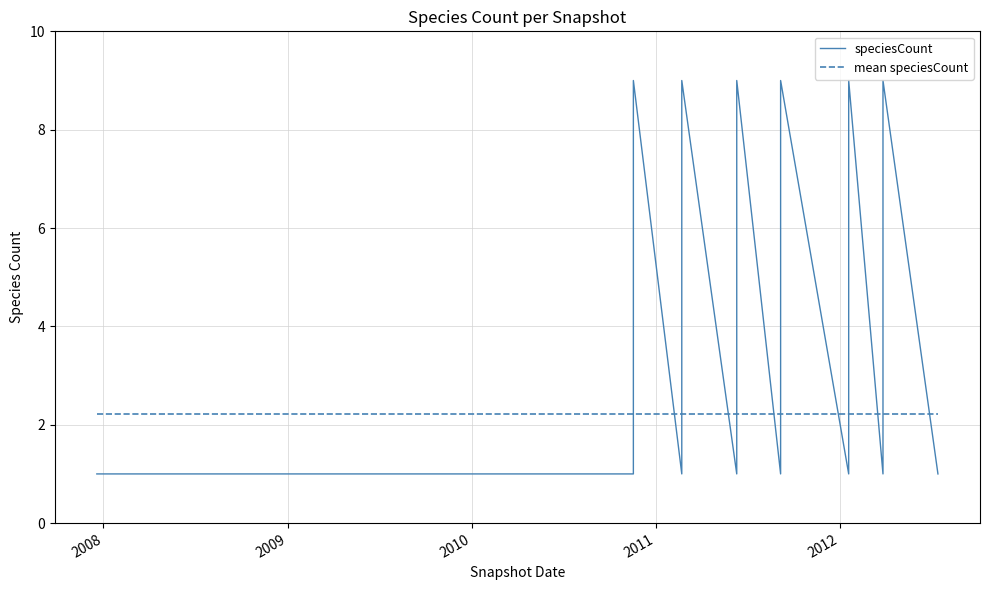

Reading right to left, what are all the values shown in this chart?

speciesCount: 1.0	1.0	1.0	9.0	1.0	1.0	1.0	9.0	1.0	1.0	9.0	1.0	1.0	1.0	9.0	1.0	1.0	1.0	9.0	1.0	1.0	1.0	9.0	1.0	1.0	1.0	1.0	1.0	1.0	1.0	1.0	1.0	1.0	1.0	1.0	1.0	1.0	1.0	1.0	1.0
mean speciesCount: 2.2	2.2	2.2	2.2	2.2	2.2	2.2	2.2	2.2	2.2	2.2	2.2	2.2	2.2	2.2	2.2	2.2	2.2	2.2	2.2	2.2	2.2	2.2	2.2	2.2	2.2	2.2	2.2	2.2	2.2	2.2	2.2	2.2	2.2	2.2	2.2	2.2	2.2	2.2	2.2